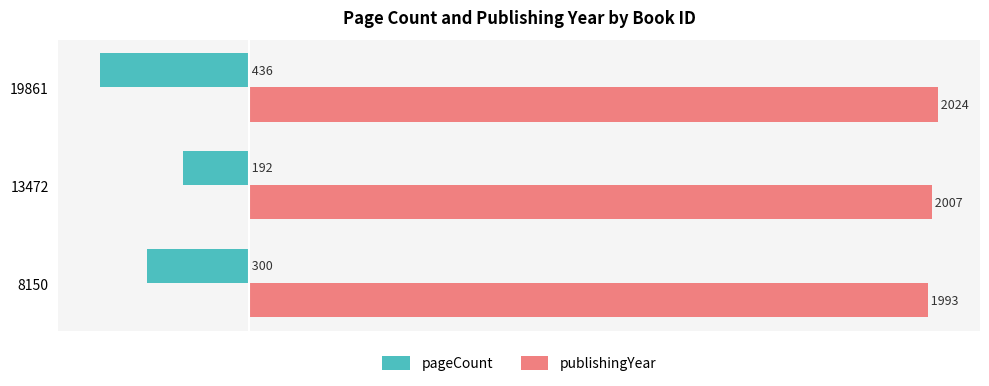

At which label is publishingYear closest to 2008?

13472